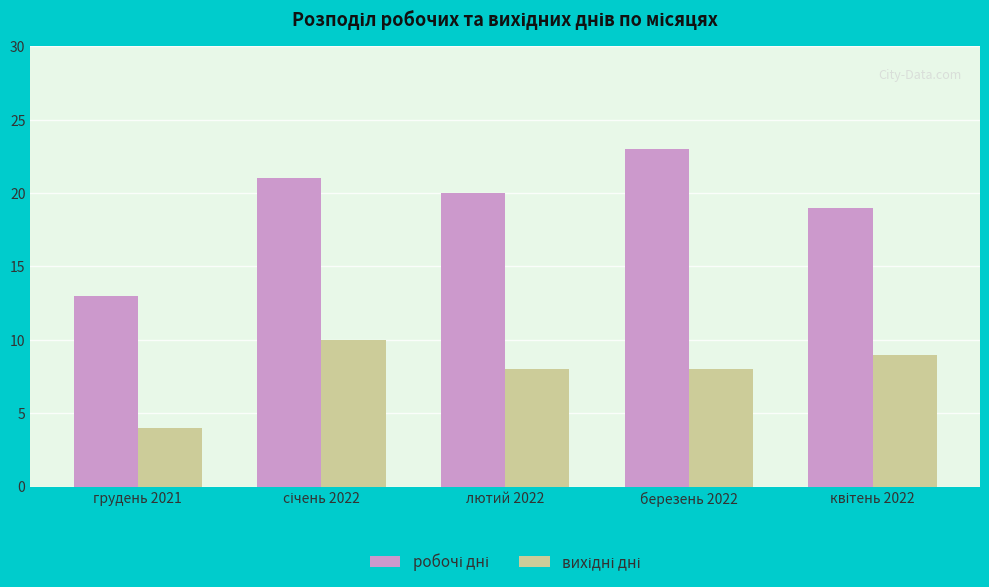

At how many categories does at least one series exceed 6?

5